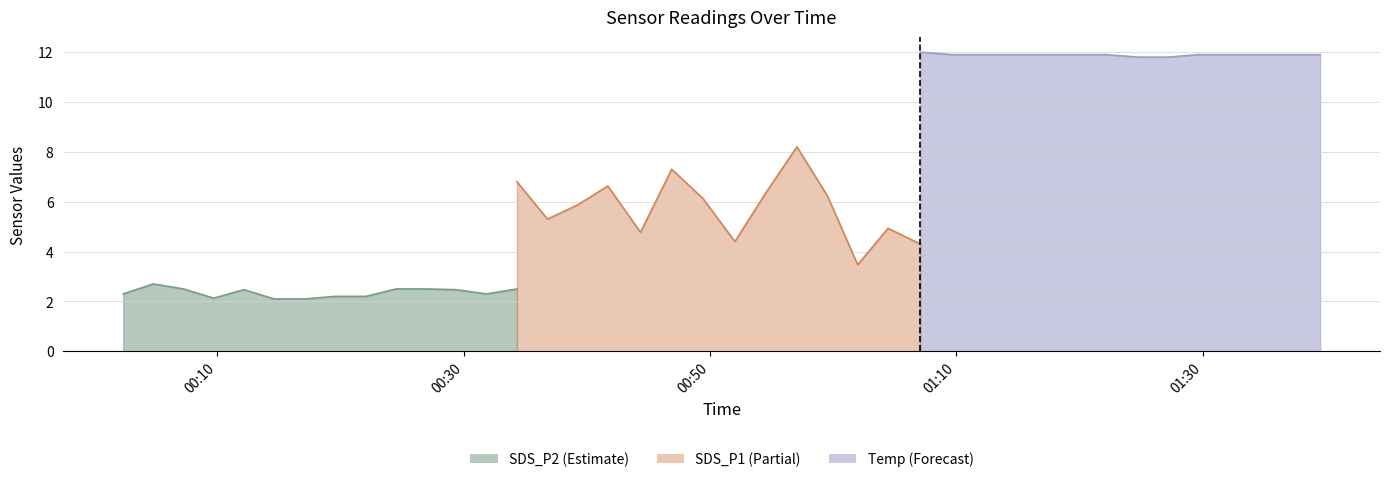

What is the label of the 11th point from the left?

2023/07/04 00:26:57